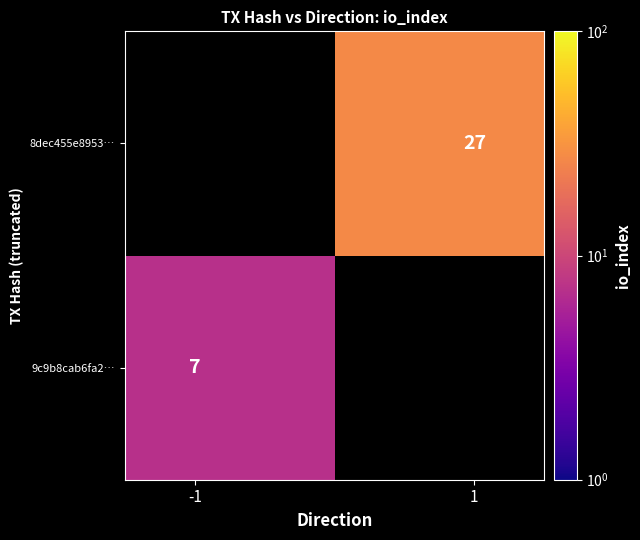

Which series has the widest spread of values?

9c9b8cab6fa2…